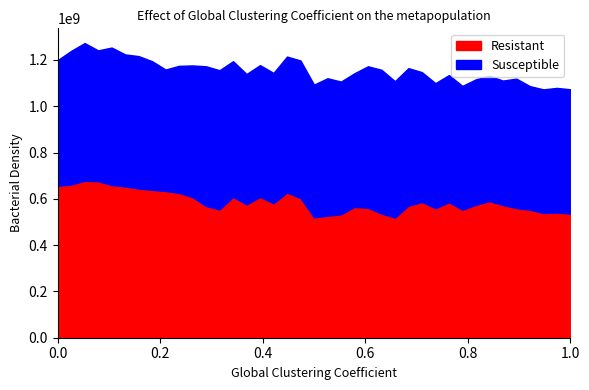

What is the lowest value of the Resistant series?

519333333.3